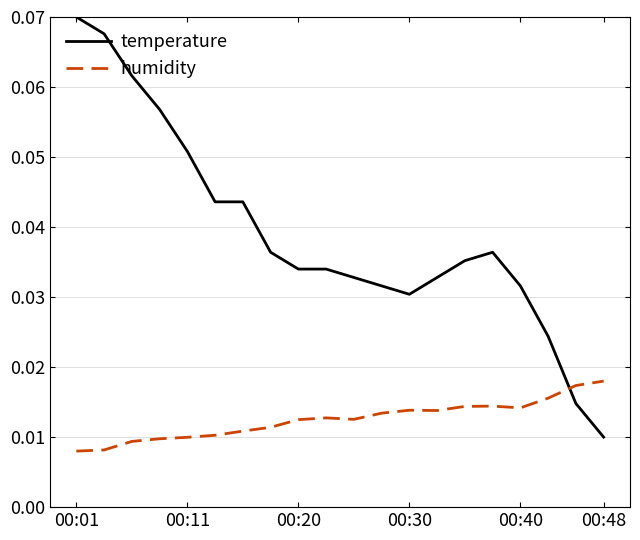

After their last crossing, which series has the higher values: humidity or temperature?

humidity